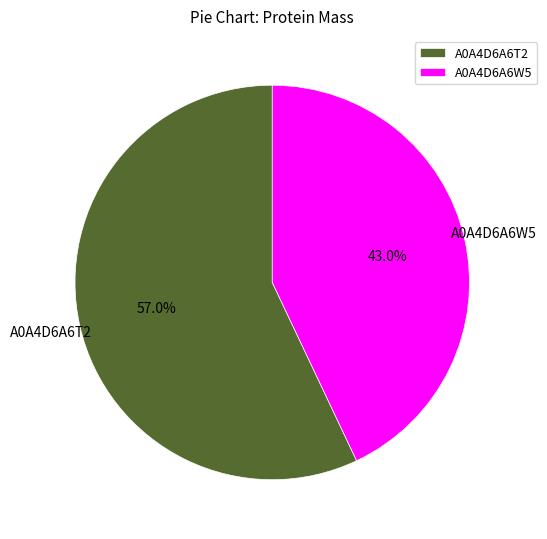

Between A0A4D6A6T2 and A0A4D6A6W5, which is larger?

A0A4D6A6T2